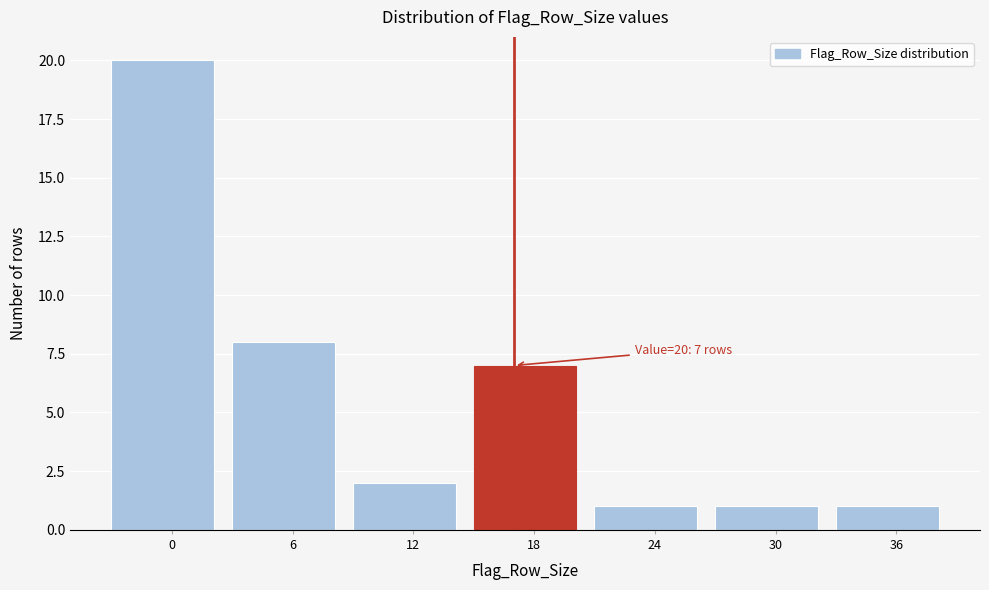

Reading right to left, transcribe all the data shown in this chart.

36=1	30=1	24=1	18=7	12=2	6=8	0=20